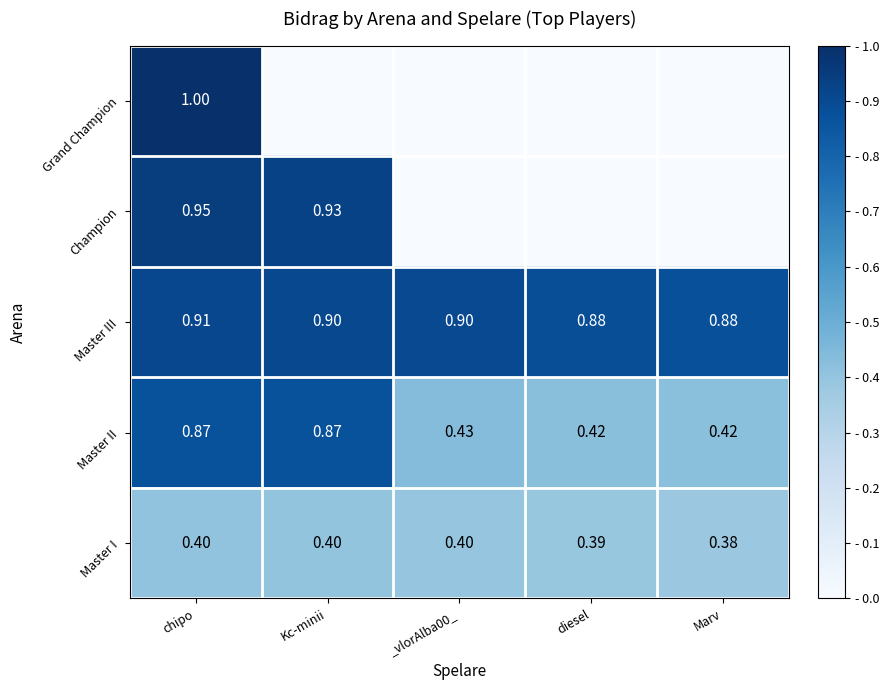

What is the total value across all series at _vlorAlba00_?

1.7